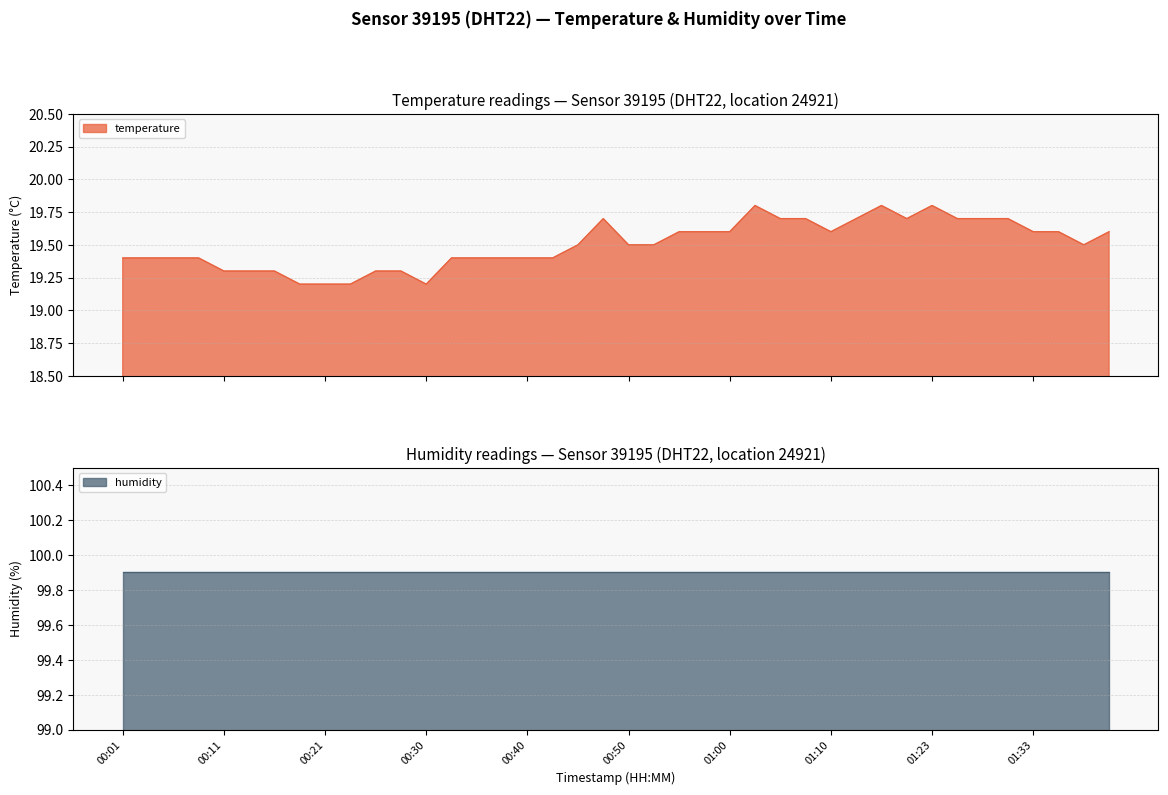

Reading right to left, what are all the values shown in this chart?

19.6	19.5	19.6	19.6	19.7	19.7	19.7	19.8	19.7	19.8	19.7	19.6	19.7	19.7	19.8	19.6	19.6	19.6	19.5	19.5	19.7	19.5	19.4	19.4	19.4	19.4	19.4	19.2	19.3	19.3	19.2	19.2	19.2	19.3	19.3	19.3	19.4	19.4	19.4	19.4